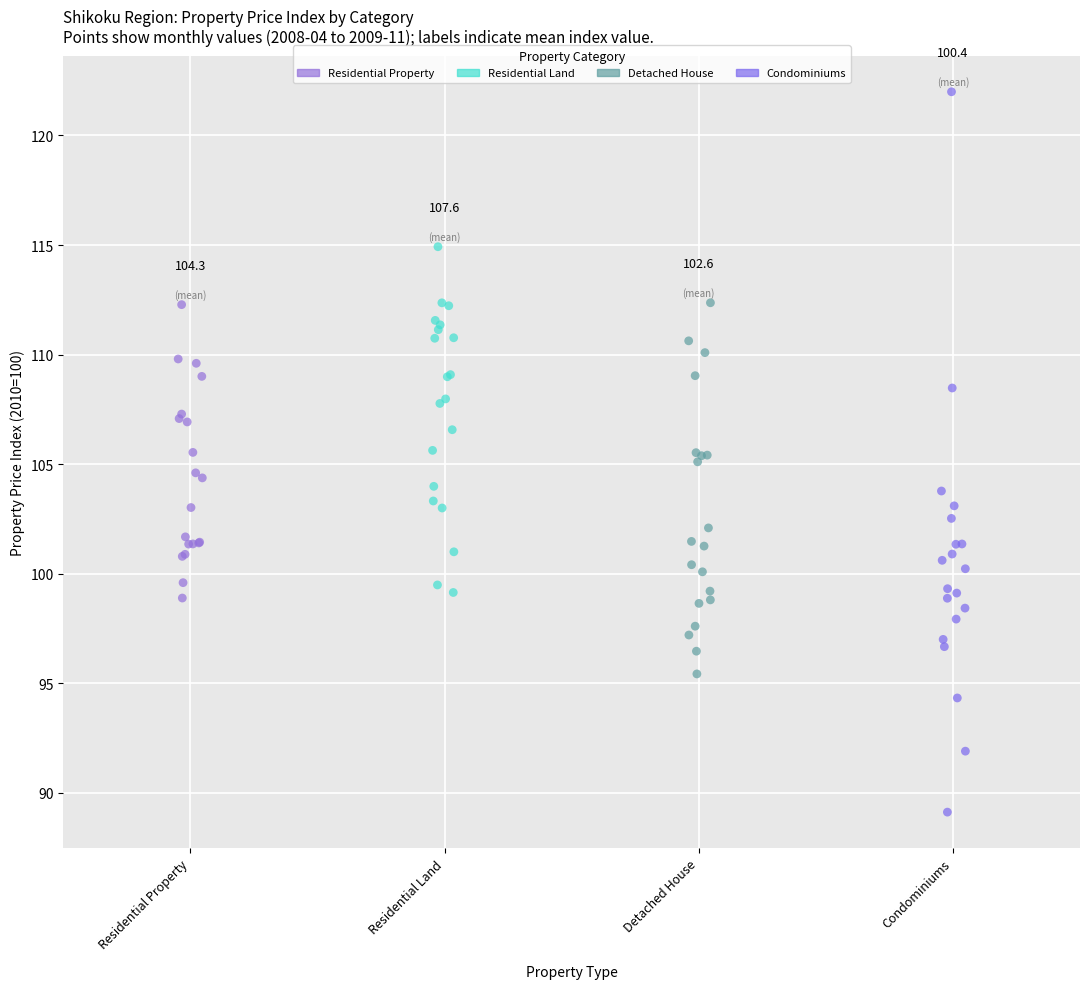

What are all the series names shown in the legend?

Residential Property, Residential Land, Detached House, Condominiums